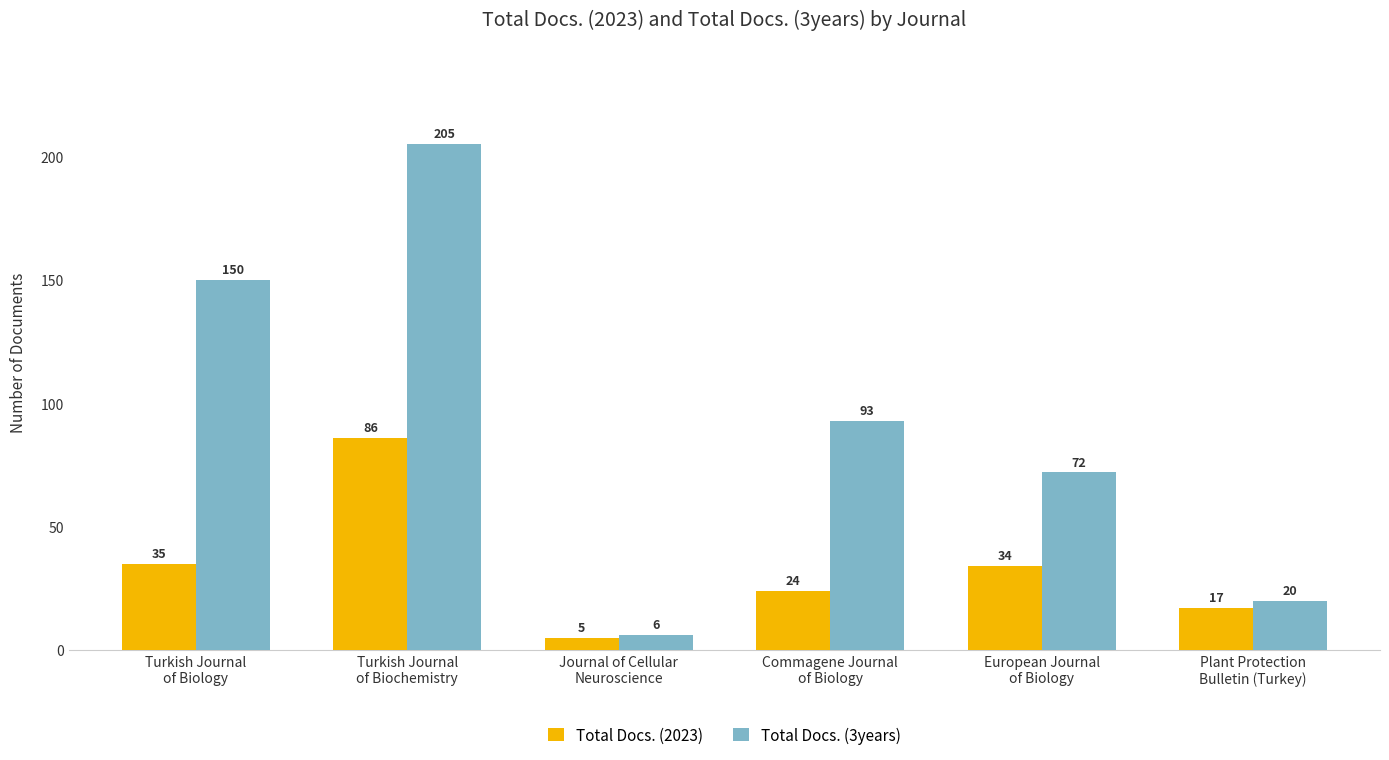

Reading left to right, list all the values displayed in this chart.

Total Docs. (2023): 35	86	5	24	34	17
Total Docs. (3years): 150	205	6	93	72	20